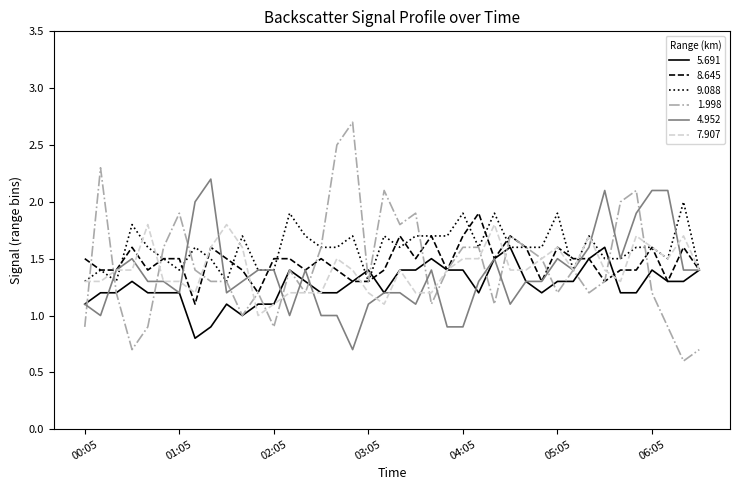

What is the greatest value displayed?

2.7